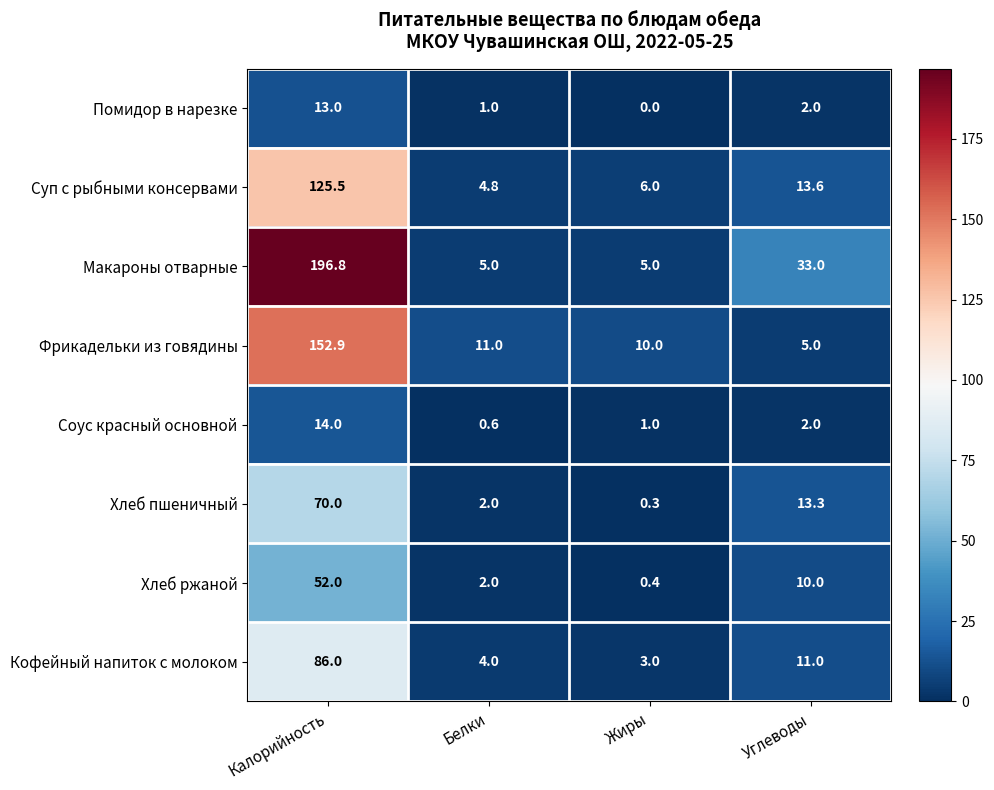

What is the difference between the maximum and minimum values in the Хлеб пшеничный series?

69.7